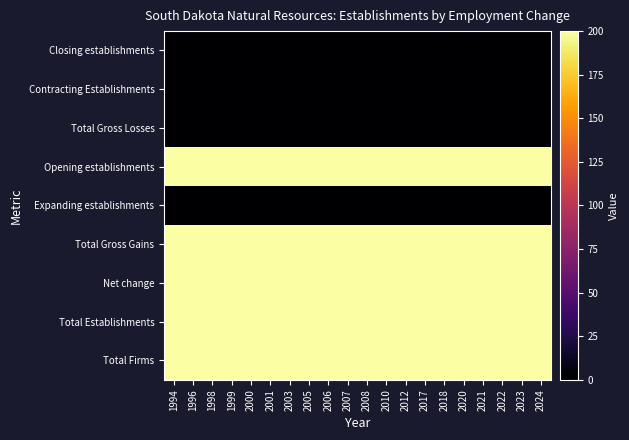

Reading left to right, extract all data points from this chart.

Total Firms: 1994=200	1996=200	1998=200	1999=200	2000=200	2001=200	2003=200	2005=200	2006=200	2007=200	2008=200	2010=200	2012=200	2017=200	2018=200	2020=200	2021=200	2022=200	2023=200	2024=200
Total Establishments: 1994=200	1996=200	1998=200	1999=200	2000=200	2001=200	2003=200	2005=200	2006=200	2007=200	2008=200	2010=200	2012=200	2017=200	2018=200	2020=200	2021=200	2022=200	2023=200	2024=200
Net change: 1994=200	1996=200	1998=200	1999=200	2000=200	2001=200	2003=200	2005=200	2006=200	2007=200	2008=200	2010=200	2012=200	2017=200	2018=200	2020=200	2021=200	2022=200	2023=200	2024=200
Total Gross Gains: 1994=200	1996=200	1998=200	1999=200	2000=200	2001=200	2003=200	2005=200	2006=200	2007=200	2008=200	2010=200	2012=200	2017=200	2018=200	2020=200	2021=200	2022=200	2023=200	2024=200
Expanding establishments: 1994=0	1996=0	1998=0	1999=0	2000=0	2001=0	2003=0	2005=0	2006=0	2007=0	2008=0	2010=0	2012=0	2017=0	2018=0	2020=0	2021=0	2022=0	2023=0	2024=0
Opening establishments: 1994=200	1996=200	1998=200	1999=200	2000=200	2001=200	2003=200	2005=200	2006=200	2007=200	2008=200	2010=200	2012=200	2017=200	2018=200	2020=200	2021=200	2022=200	2023=200	2024=200
Total Gross Losses: 1994=0	1996=0	1998=0	1999=0	2000=0	2001=0	2003=0	2005=0	2006=0	2007=0	2008=0	2010=0	2012=0	2017=0	2018=0	2020=0	2021=0	2022=0	2023=0	2024=0
Contracting Establishments: 1994=0	1996=0	1998=0	1999=0	2000=0	2001=0	2003=0	2005=0	2006=0	2007=0	2008=0	2010=0	2012=0	2017=0	2018=0	2020=0	2021=0	2022=0	2023=0	2024=0
Closing establishments: 1994=0	1996=0	1998=0	1999=0	2000=0	2001=0	2003=0	2005=0	2006=0	2007=0	2008=0	2010=0	2012=0	2017=0	2018=0	2020=0	2021=0	2022=0	2023=0	2024=0